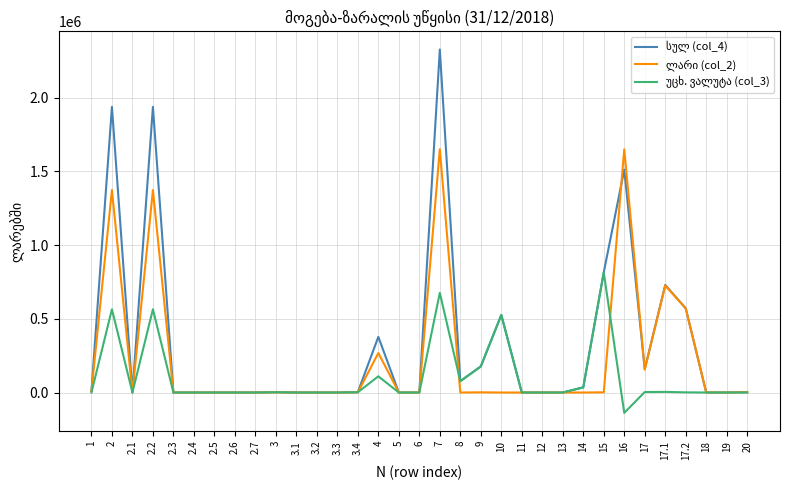

How many lines are shown in the chart?

3